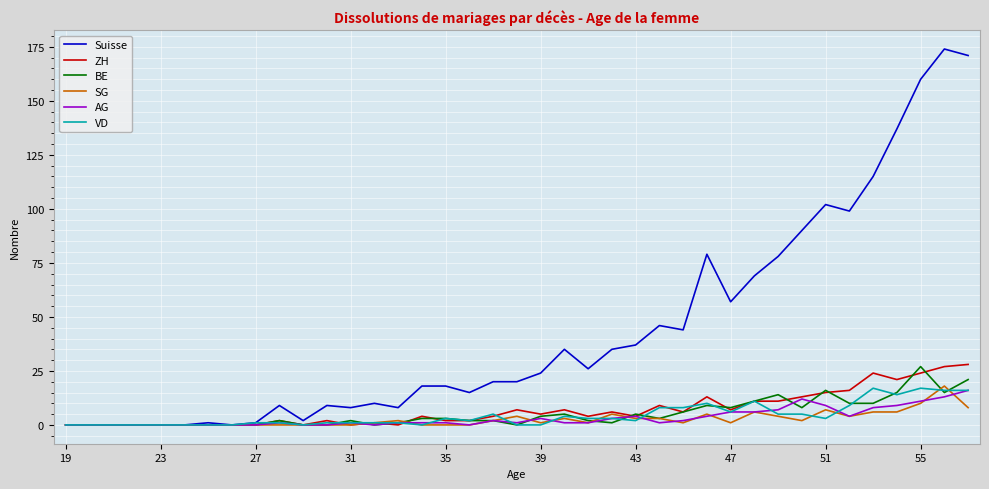

What is the highest value of the ZH series?

28